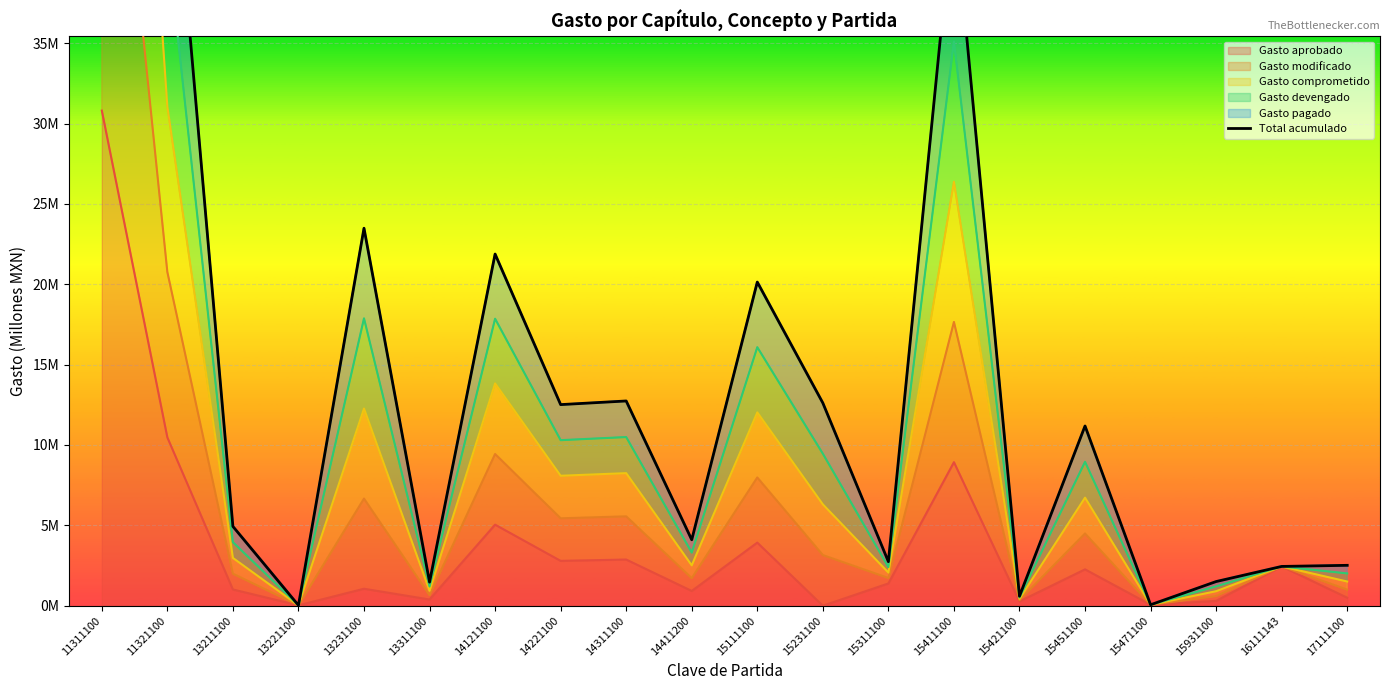

True or false: Gasto modificado and Gasto devengado cross at least once.

False